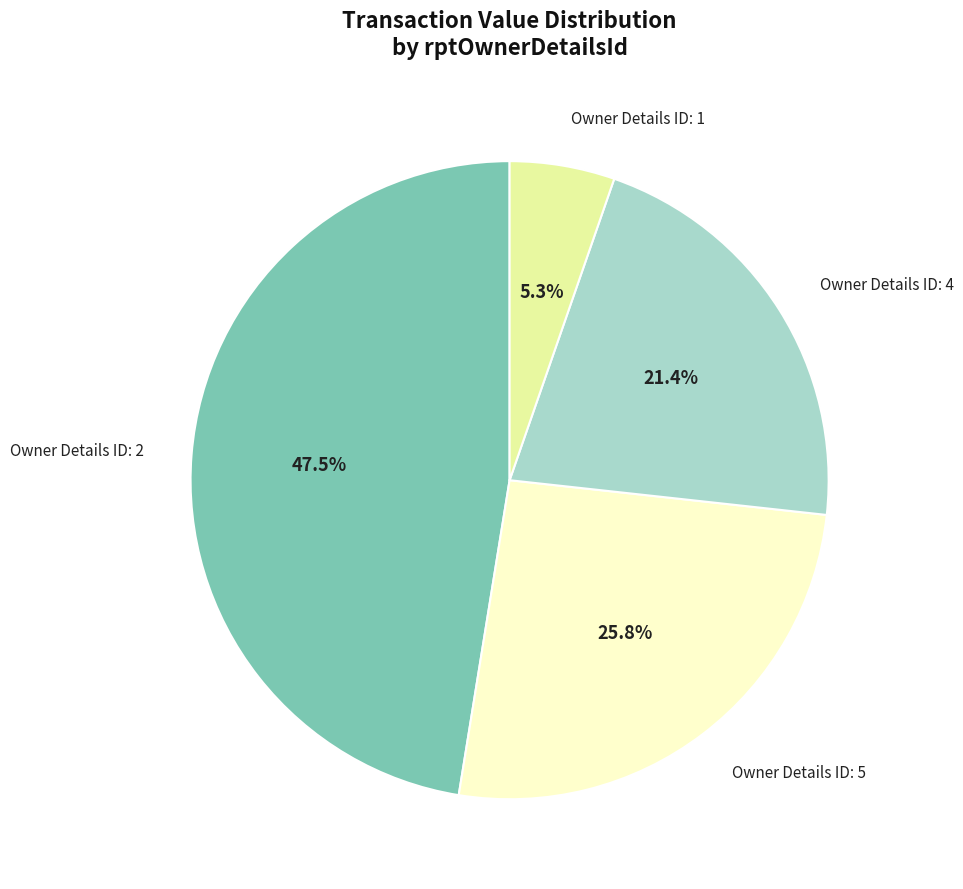

Is there any slice that represents more than half of the pie?

No